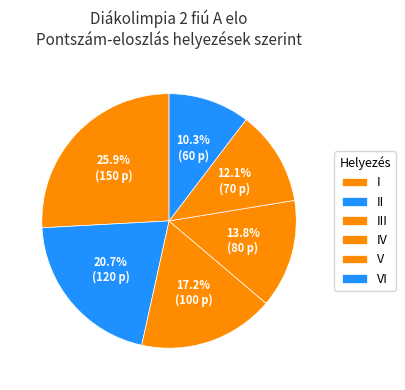

Which slice is the largest?

I